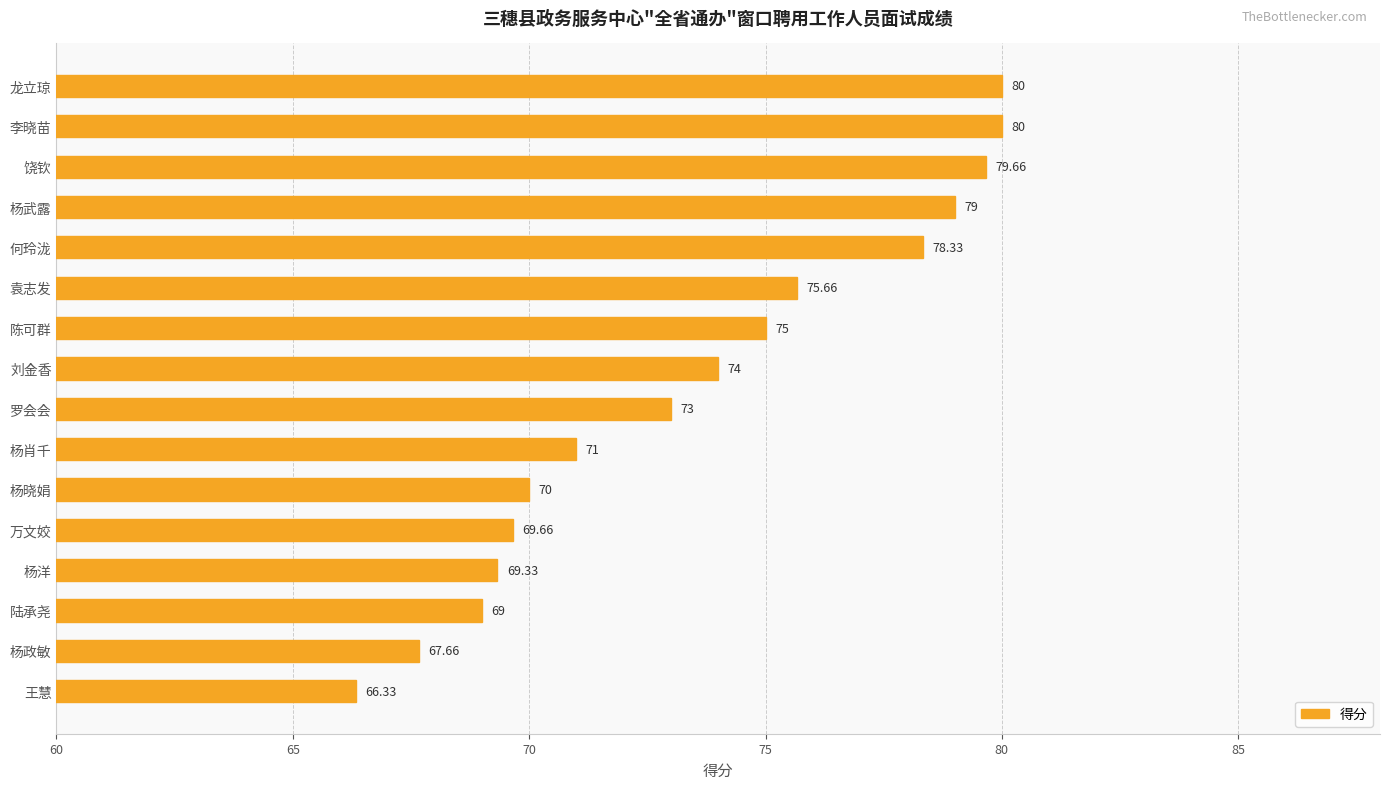

What is the label of the 12th bar from the bottom?

何玲泷